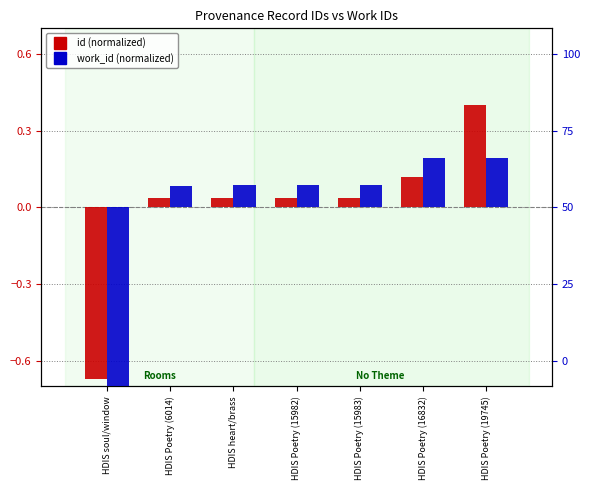

Reading left to right, extract all data points from this chart.

id (normalized): -0.7	0.0	0.0	0.0	0.0	0.1	0.4
work_id (normalized): -0.7	0.1	0.1	0.1	0.1	0.2	0.2